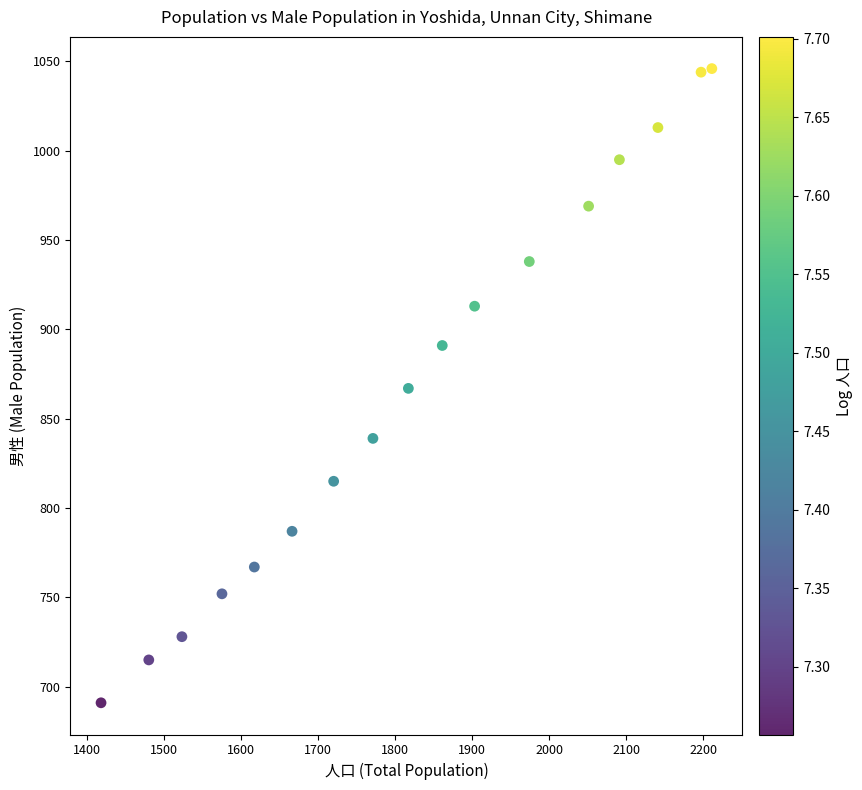

What is the range of Y values (max minus min)?

355